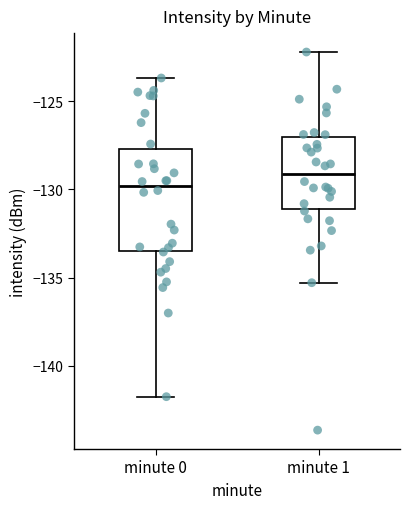

Which box's median line is the highest?

minute 1